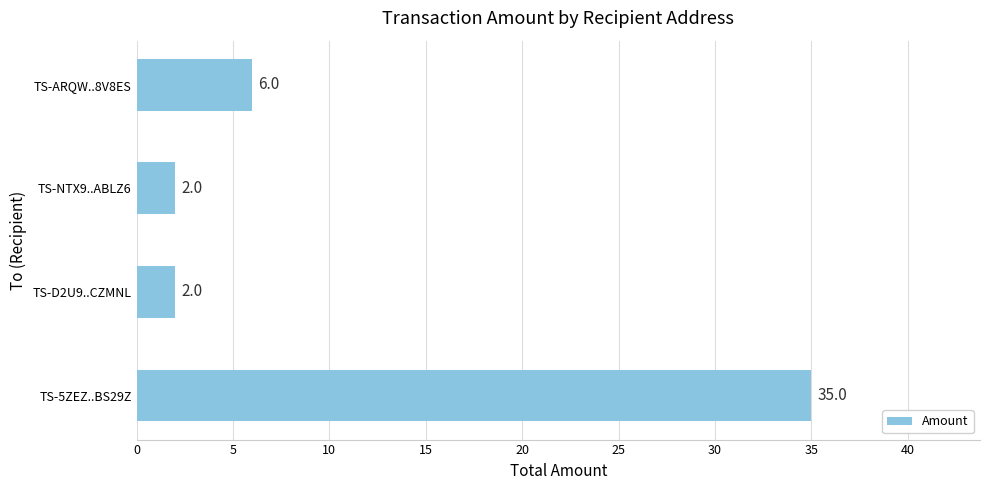

True or false: the data shows 2 at TS-NTX9..ABLZ6.

True